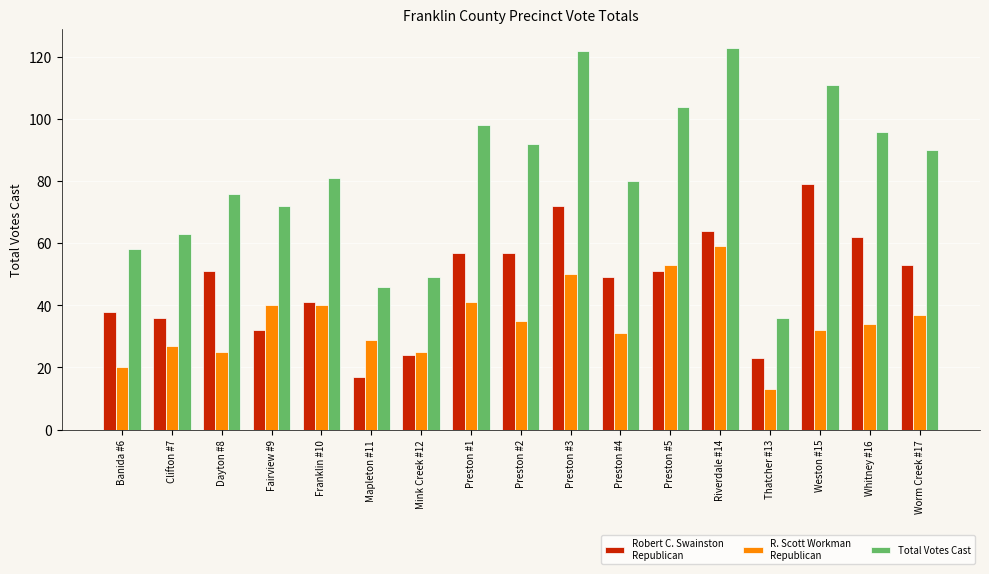

What is the total value across all series at Dayton #8?

152